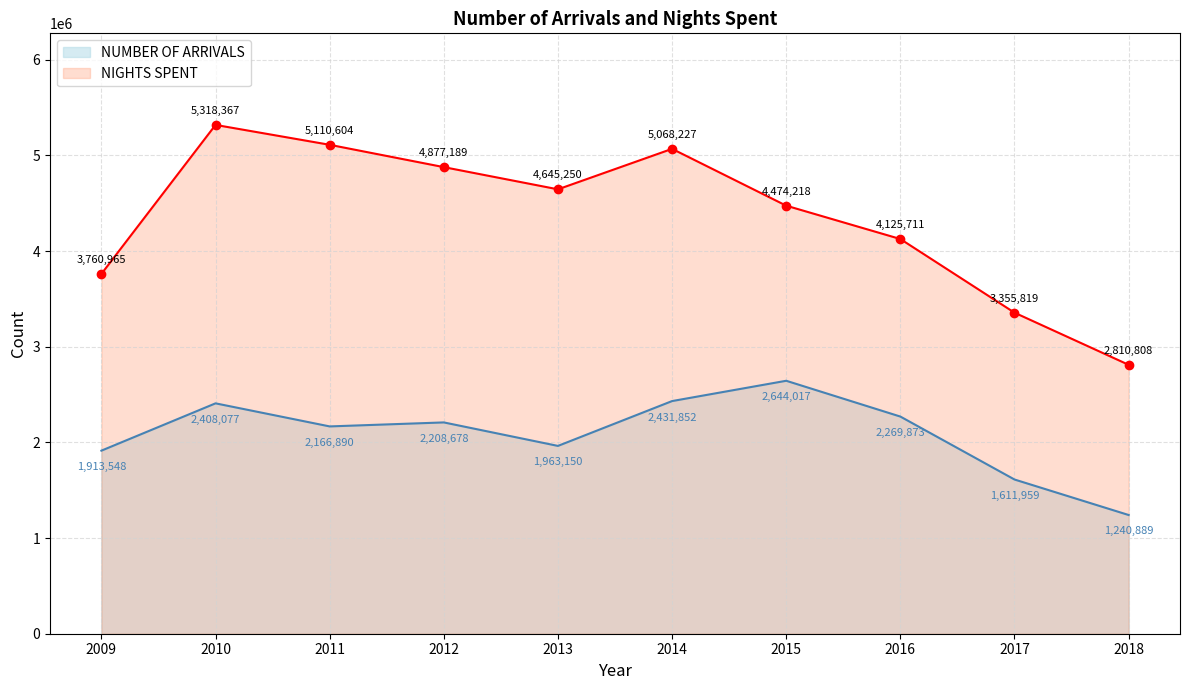

What is the value of the NIGHTS SPENT point at the 8th from the left?

4125711